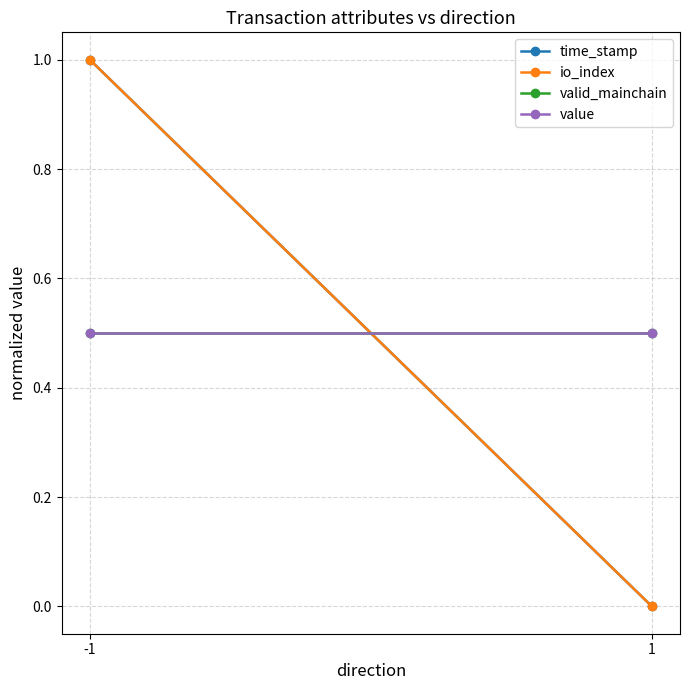

Which series has the largest total across all categories?

time_stamp